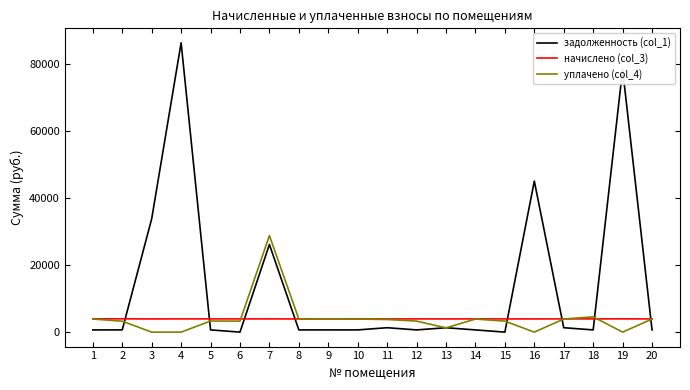

What value does the уплачено (col_4) series have at 7?

28767.6